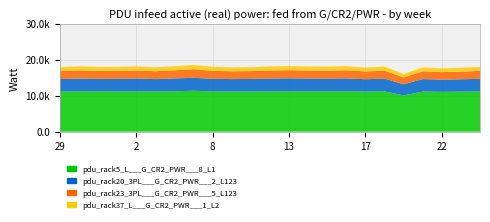

Reading left to right, transcribe all the data shown in this chart.

pdu_rack5_L___G_CR2_PWR___8_L1: 11.2	11.2	11.2	11.2	11.2	11.2	11.2	11.4	11.2	11.2	11.2	11.2	11.3	11.2	11.2	11.3	11.2	11.2	10.1	11.2	11.1	11.1	11.2
pdu_rack20_3PL___G_CR2_PWR___2_L123: 3.5	3.5	3.5	3.5	3.6	3.5	3.6	3.6	3.5	3.5	3.5	3.5	3.6	3.5	3.5	3.6	3.4	3.5	3.1	3.5	3.4	3.4	3.5
pdu_rack23_3PL___G_CR2_PWR___5_L123: 2.2	2.2	2.2	2.2	2.2	2.2	2.2	2.4	2.2	2.2	2.2	2.2	2.3	2.2	2.2	2.3	2.2	2.2	1.9	2.2	2.1	2.1	2.2
pdu_rack37_L___G_CR2_PWR___1_L2: 1.1	1.1	1.1	1.1	1.1	1.1	1.1	1.2	1.1	1.1	1.1	1.1	1.1	1.1	1.1	1.1	1.1	1.1	0.9	1.1	1.0	1.1	1.1